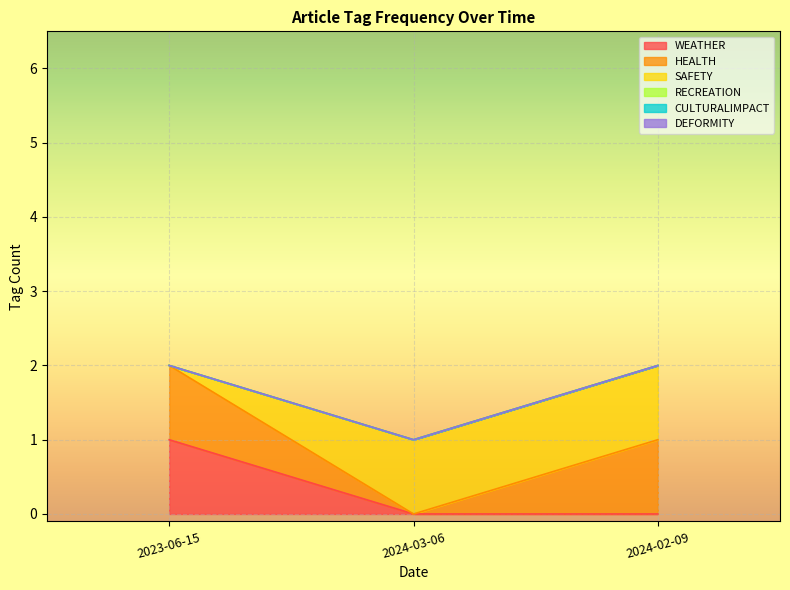

Between 2023-06-15 and 2024-02-09, which series saw the biggest shift?

WEATHER